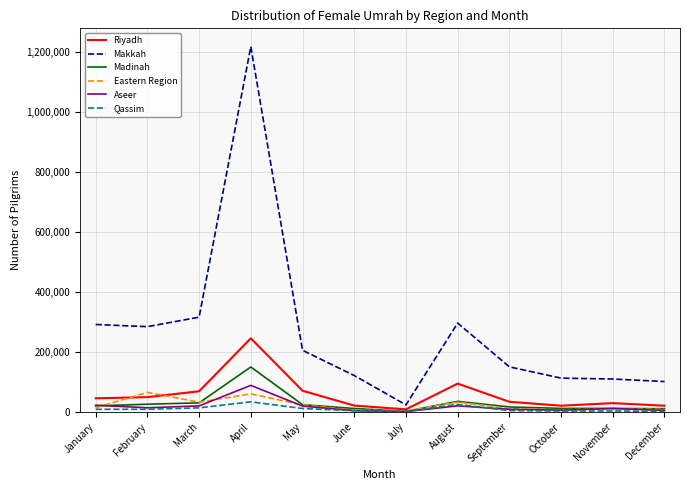

Is the value of Qassim at February greater than the value of Eastern Region at April?

No